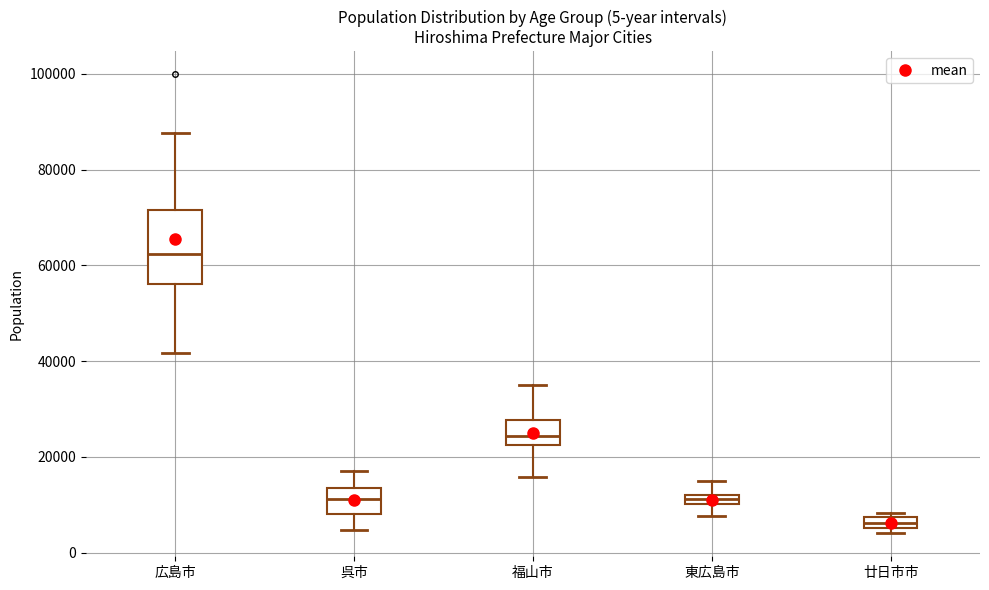

Where does the median line of the box for 広島市 sit on the y-axis? The values are not printed on the chart, so give them approximately, as read against the axis.

62000